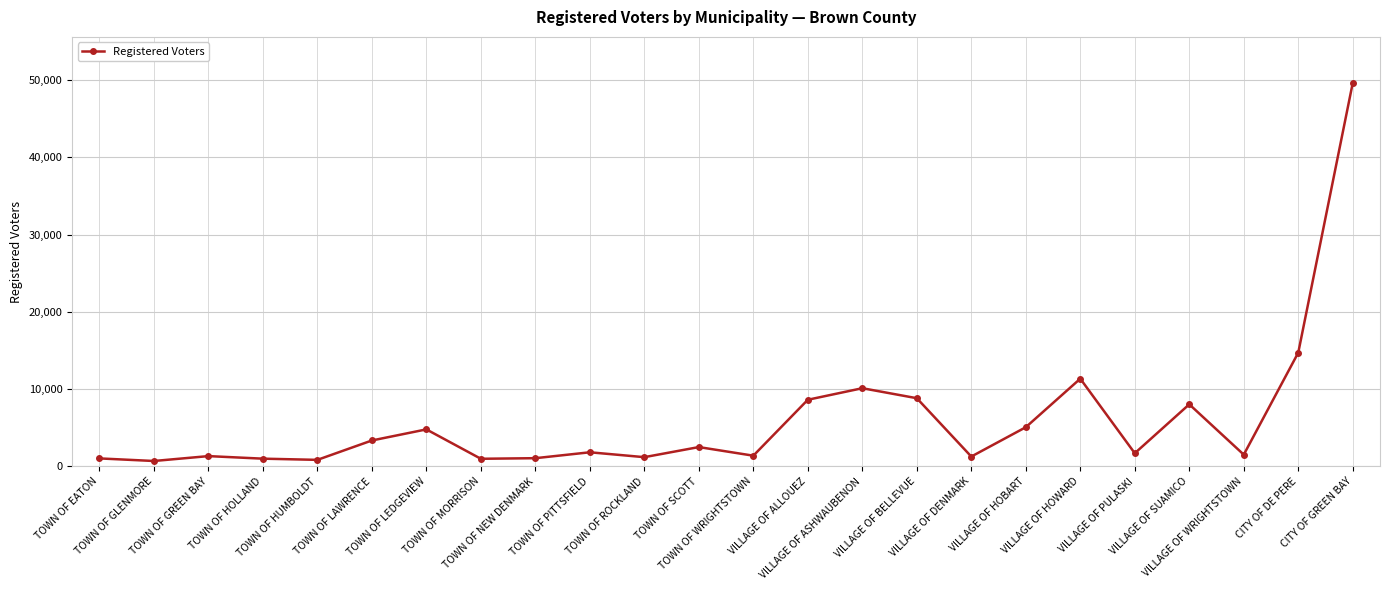

True or false: there are more than 0 points higher than both neighbors.

True